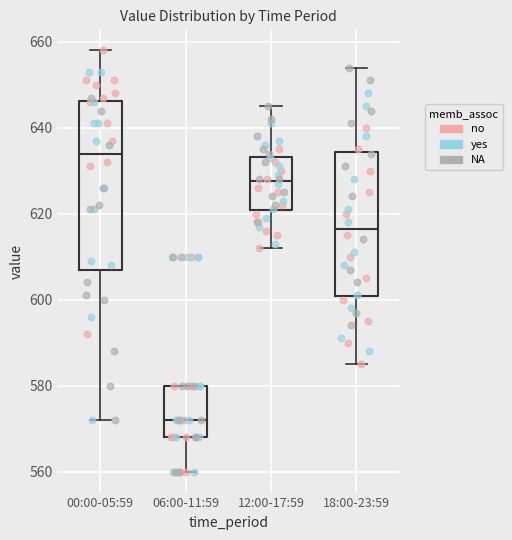

Which box is the tallest, from its lower edge to its upper edge?

00:00-05:59